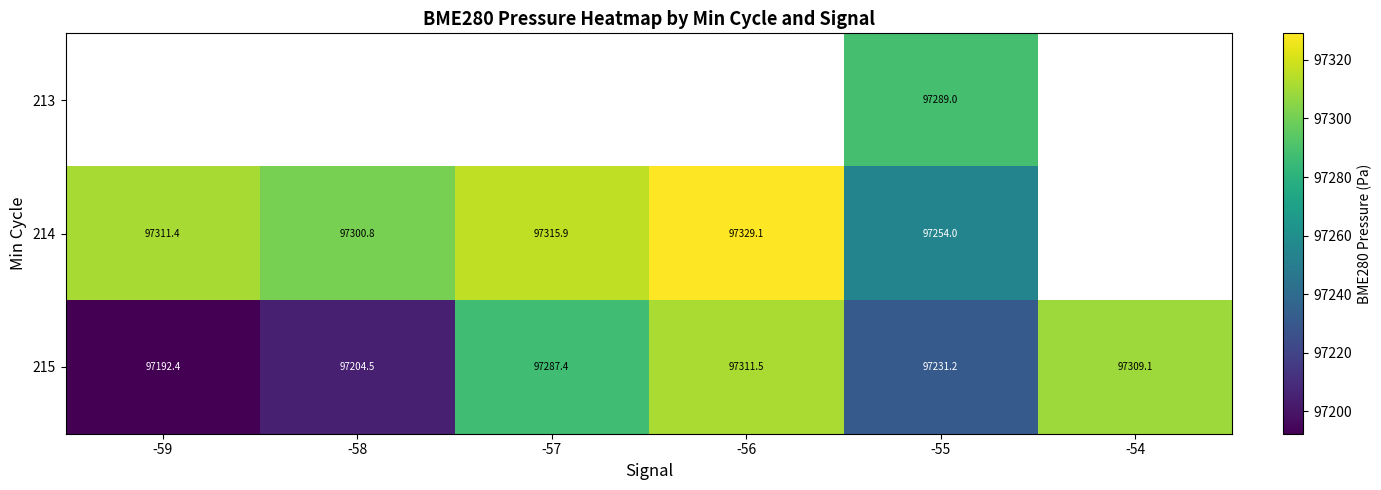

What is the minimum value for 215?

97192.4